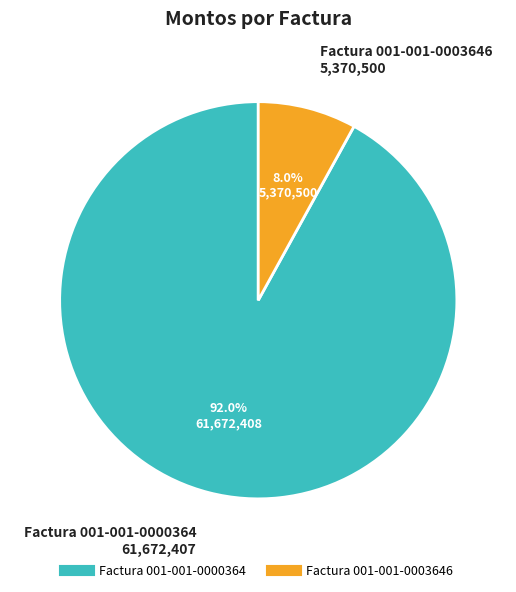

Combined, do Factura 001-001-0000364 and Factura 001-001-0003646 account for over 50%?

Yes